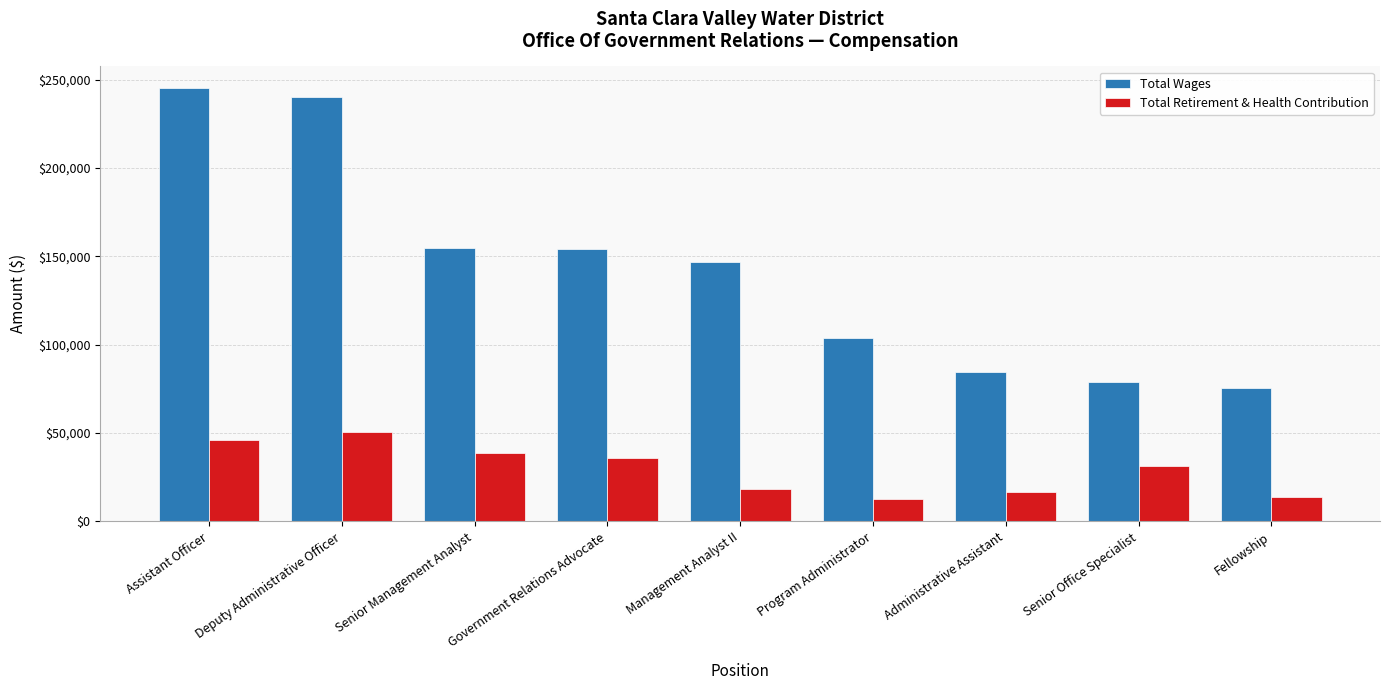

What position from the right is Assistant Officer?

9